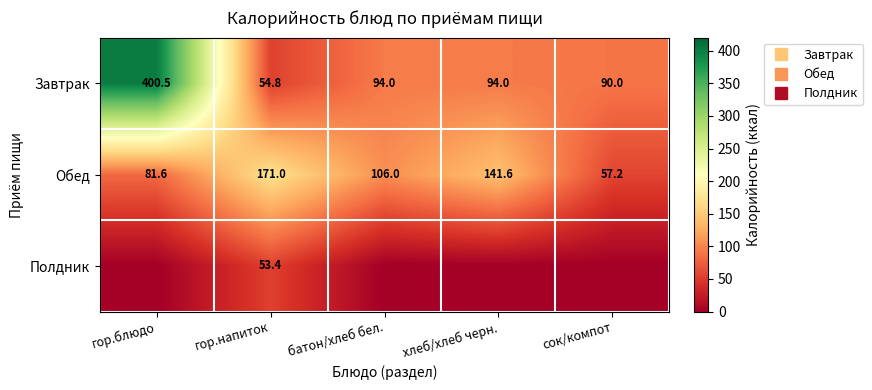

Which category has the highest value in the Завтрак series?

гор.блюдо